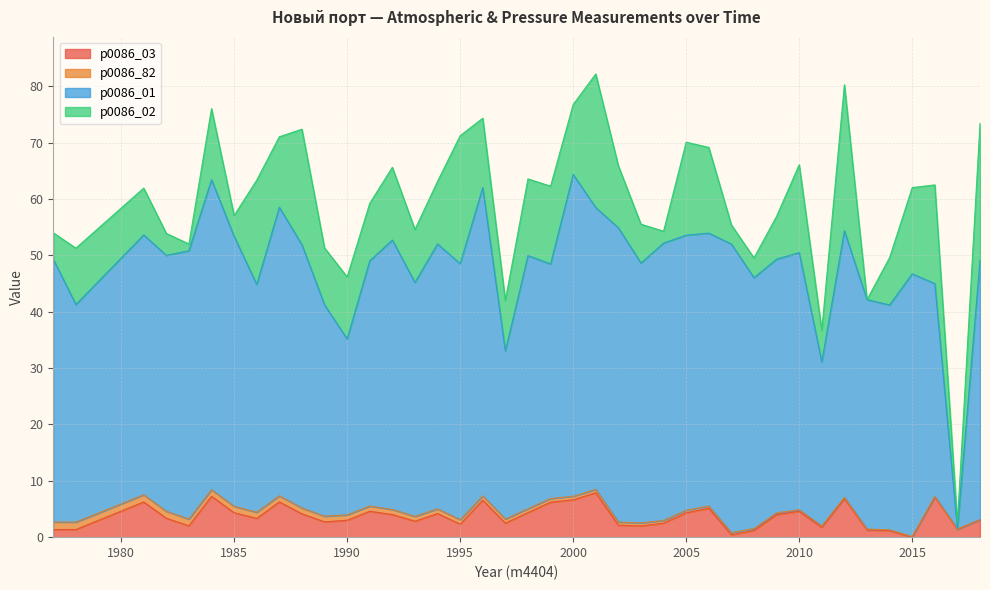

What are all the series names shown in the legend?

p0086_03, p0086_82, p0086_01, p0086_02